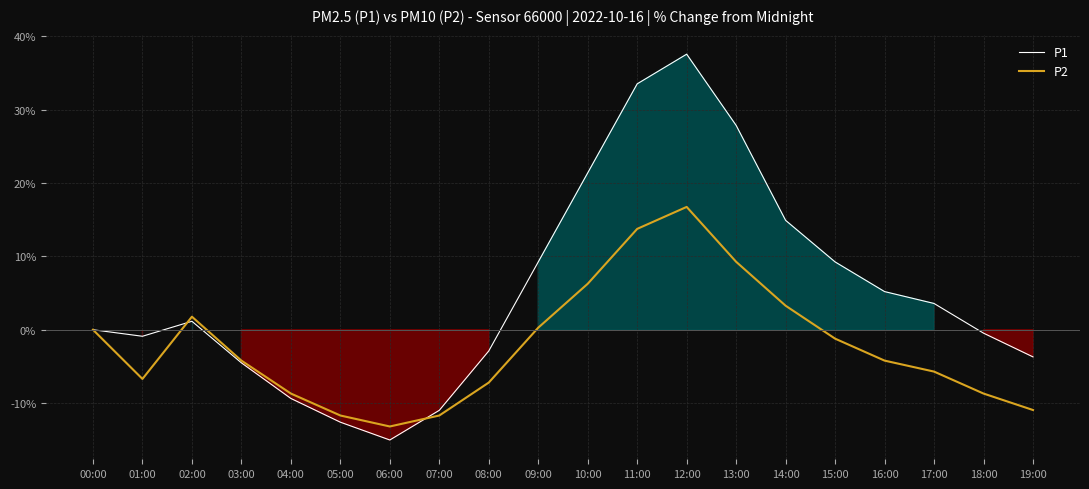

What is the difference between the P2 values at 03:00 and 08:00?

3.0